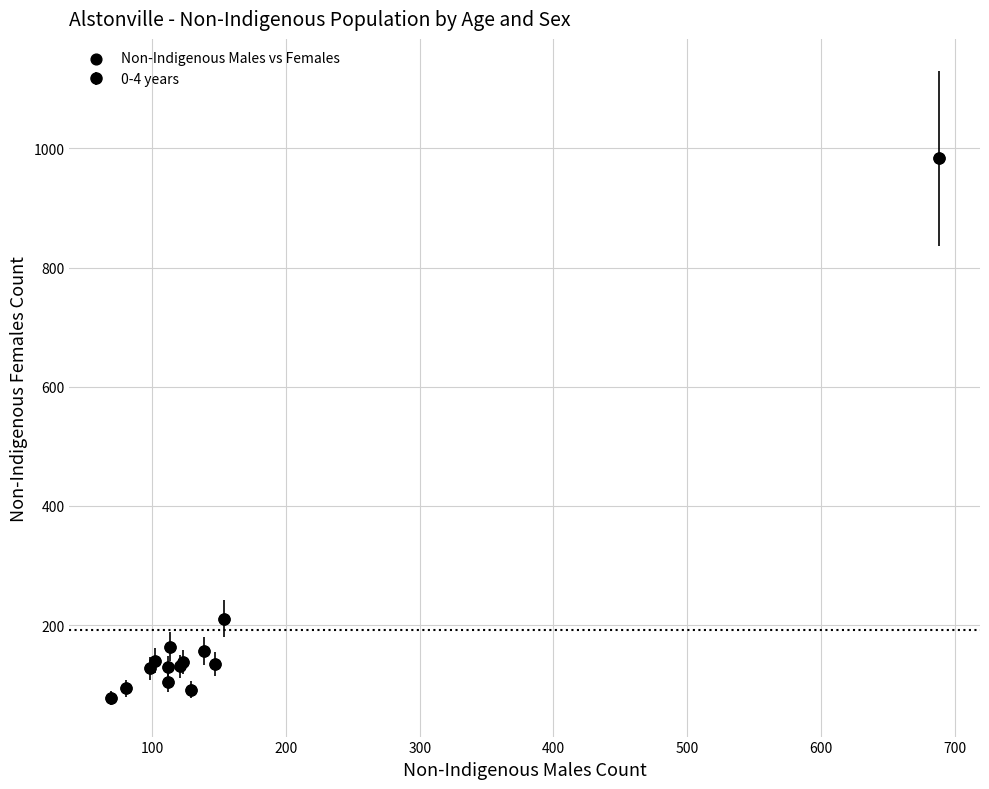

What Y value in the scatter plot is closest to 530?

211